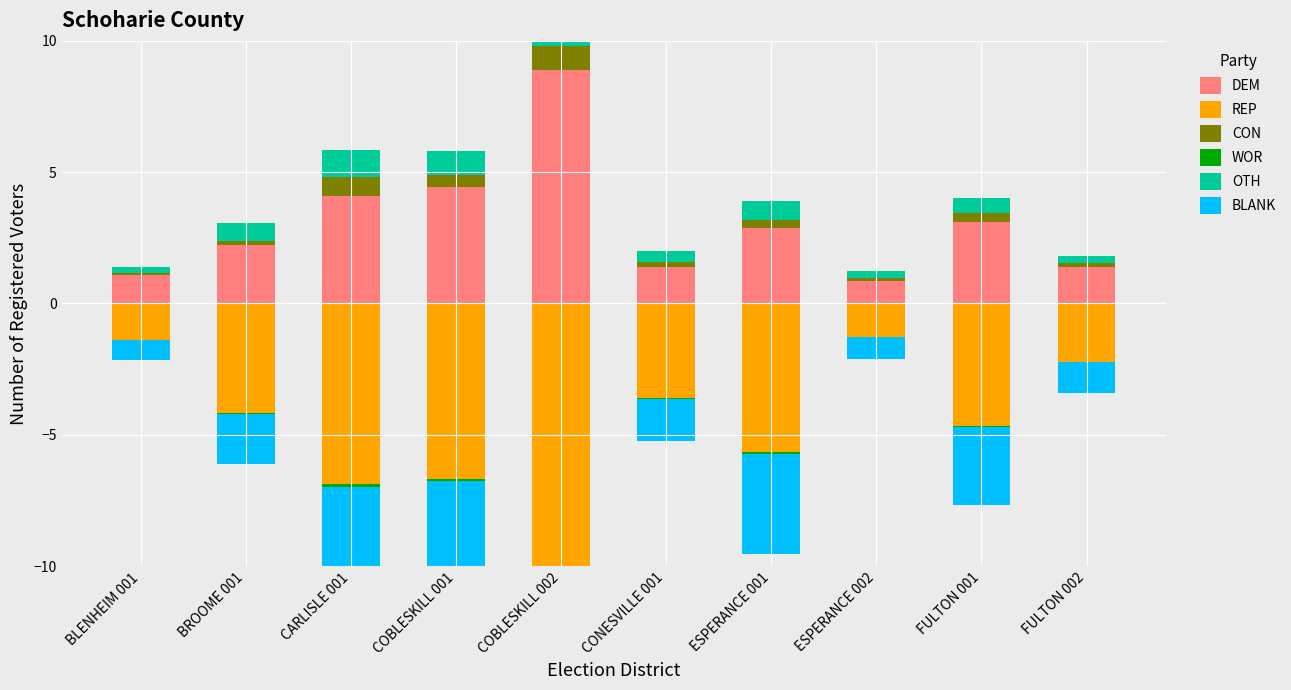

How many bars are there in each group?

6